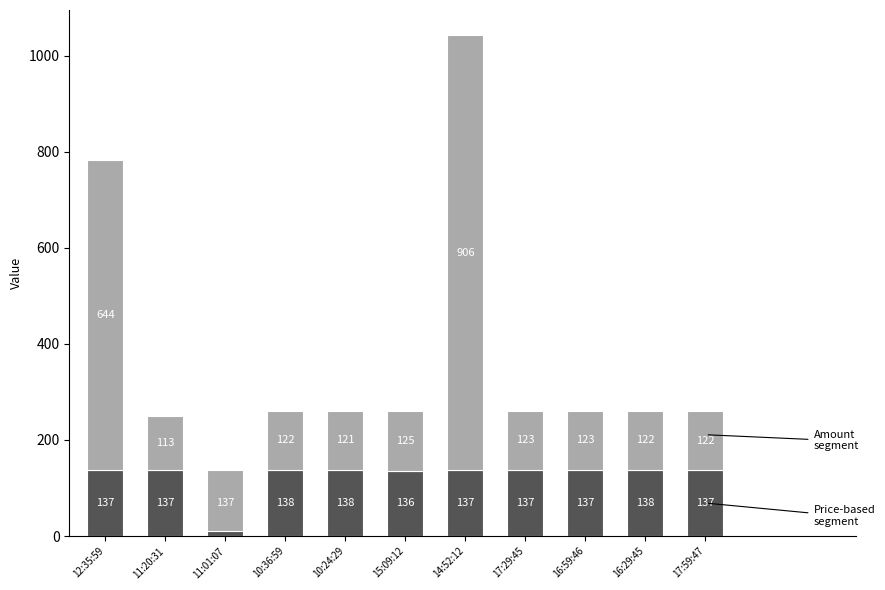

List the series in order of their peak value, highest first.

Amount segment, Price-based segment